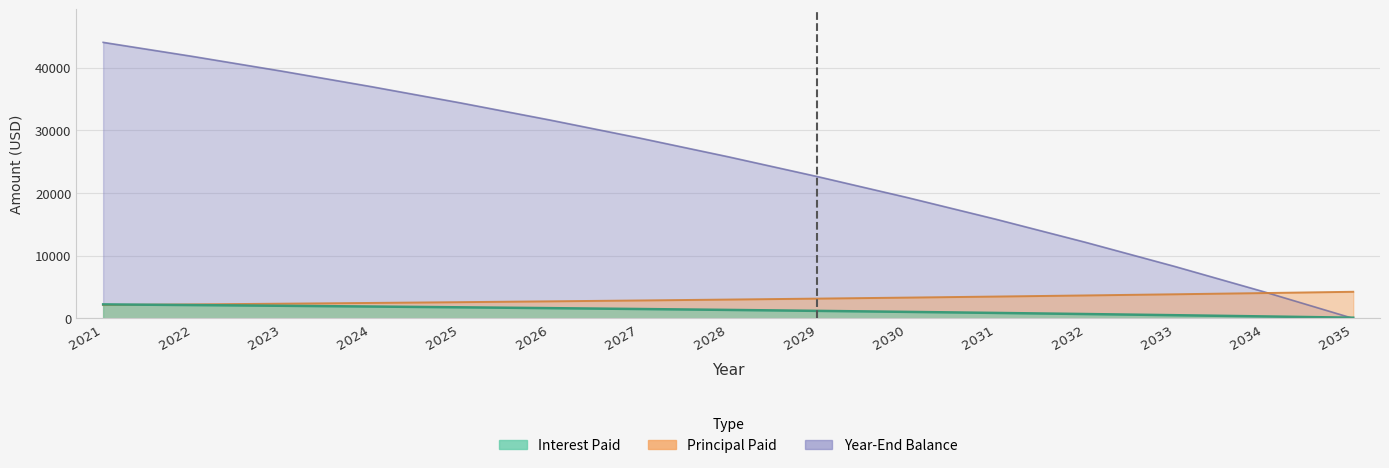

Between 2026 and 2034, which series saw the biggest shift?

Year-End Balance